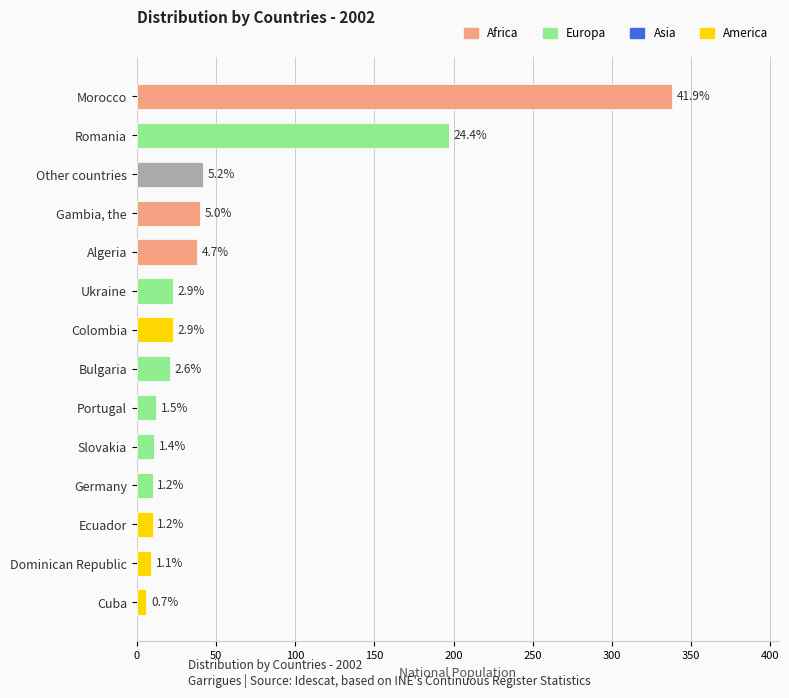

How many bars are there in total?

14